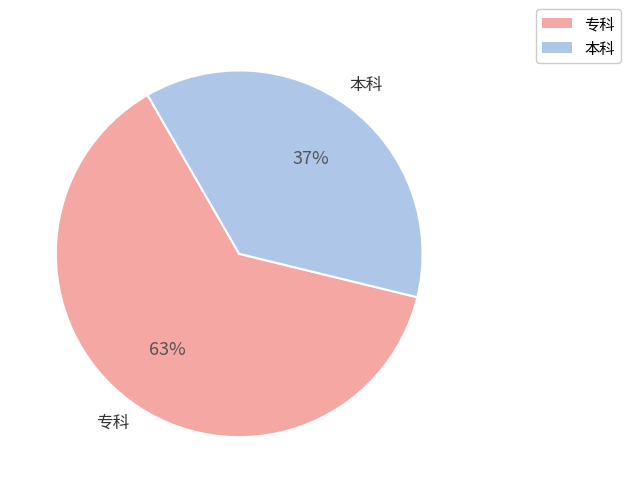

Do 本科 and 专科 together represent more than half of the pie?

Yes